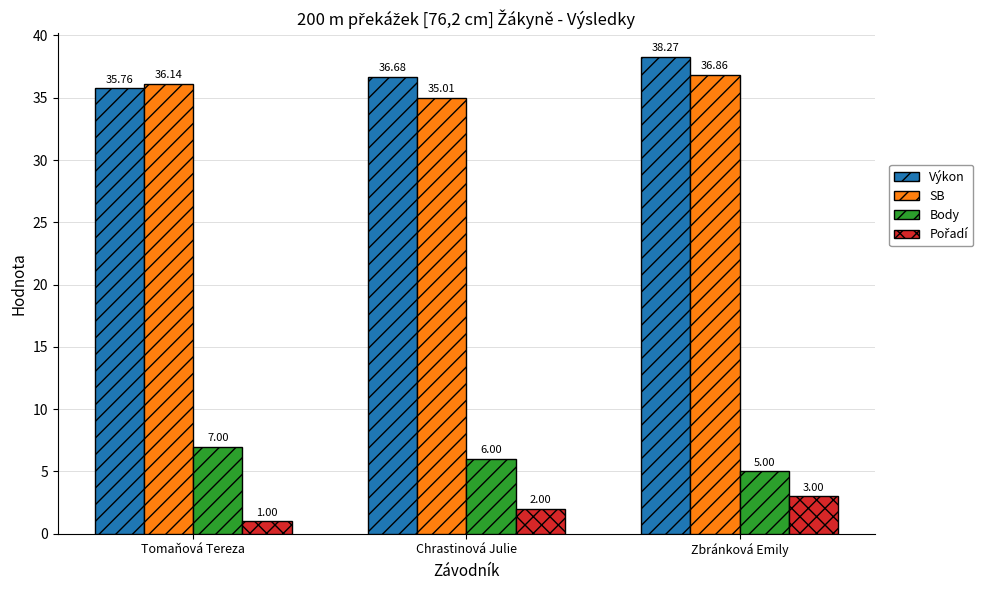

How many bars are there in each group?

4